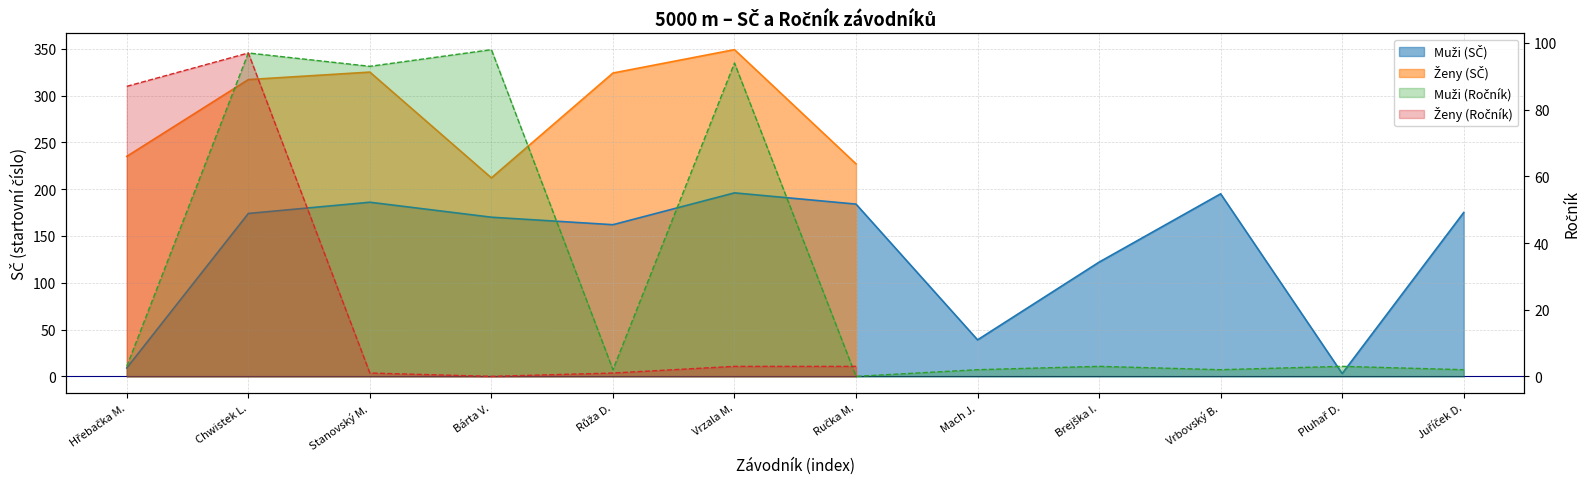

What is the ratio of the value at Stanovský M. to the value at Brejška I.?

1.5